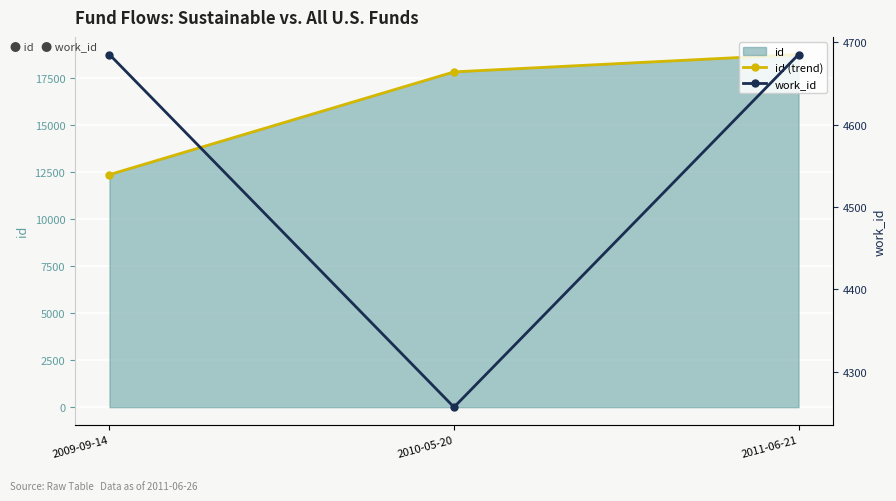

Reading left to right, transcribe all the data shown in this chart.

id (trend): 2009-09-14=12359	2010-05-20=17819	2011-06-21=18741
work_id: 2009-09-14=4685	2010-05-20=4257	2011-06-21=4685